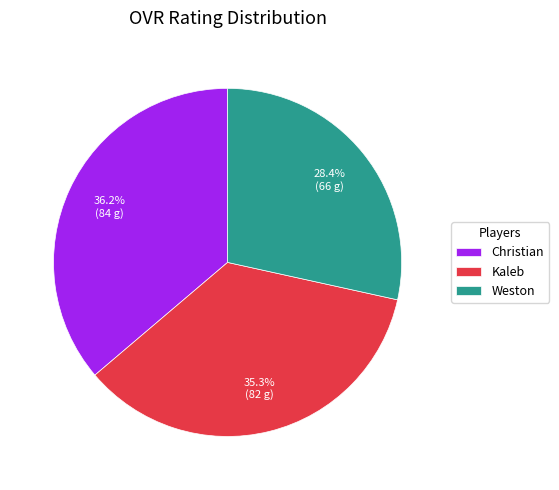

To the nearest percent, what percentage of the pie is Christian?

36%